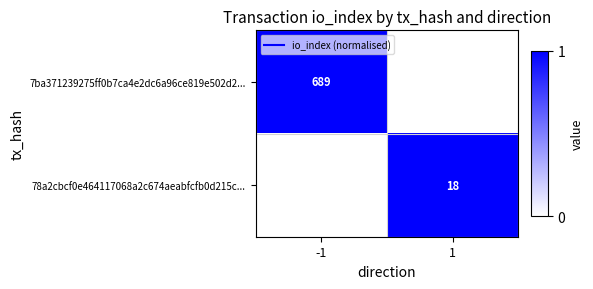

List the series in order of their peak value, highest first.

7ba371239275ff0b7ca4e2dc6a96ce819e502d2..., 78a2cbcf0e464117068a2c674aeabfcfb0d215c...